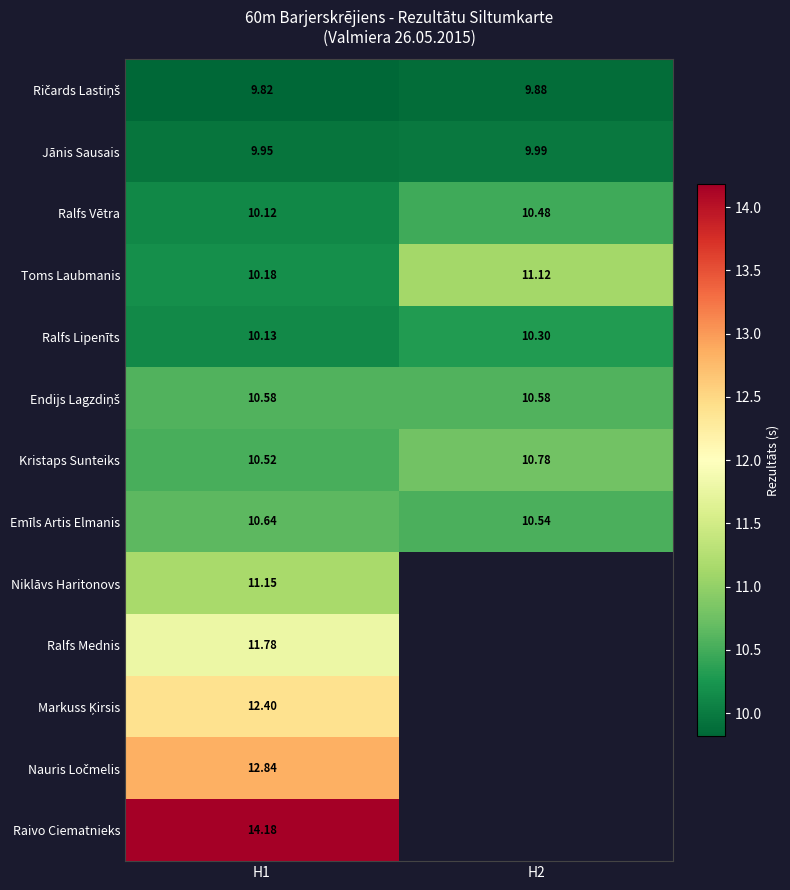

How many Jānis Sausais values are between 9 and 10?

2